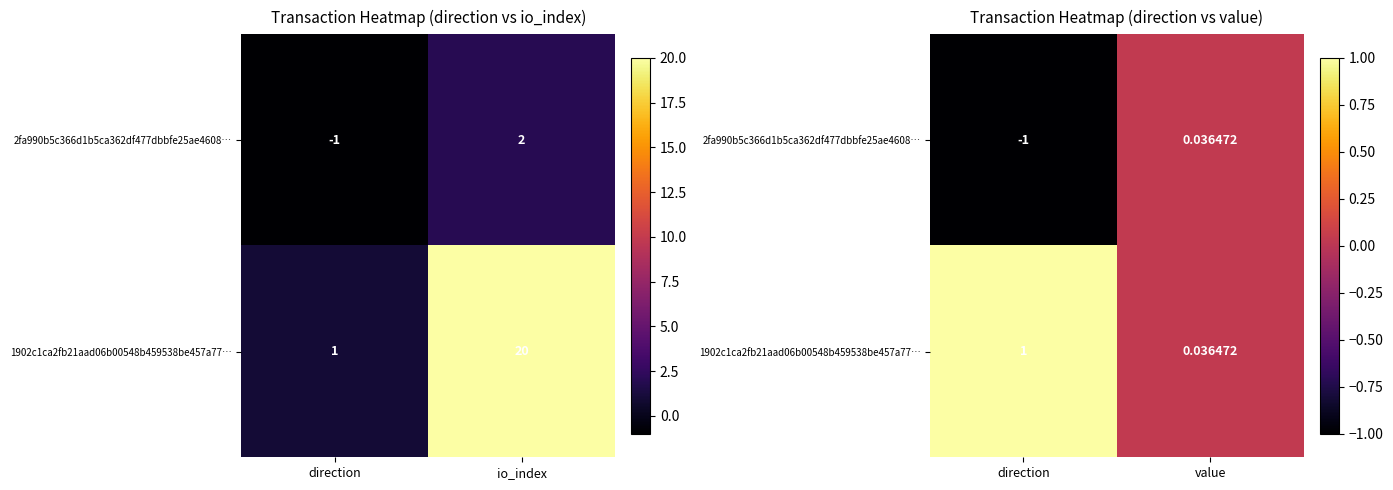

What is the sum of all 1902c1ca2fb21aad06b00548b459538be457a77… values?

1.0